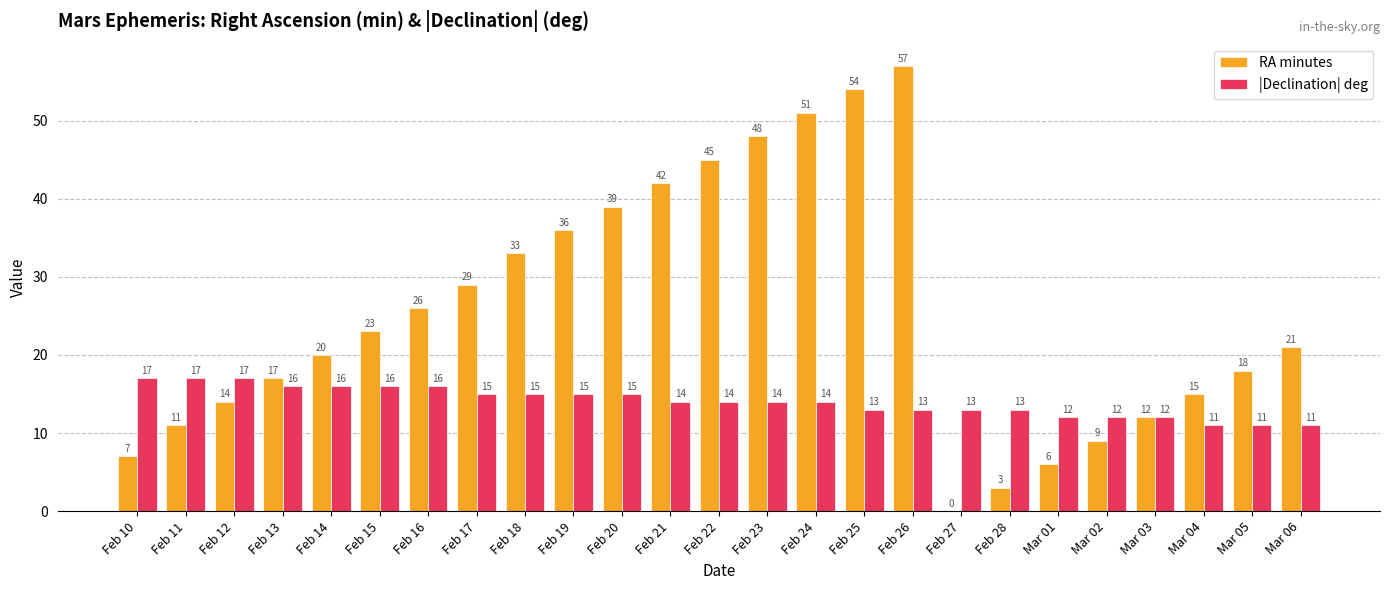

What is the total value across all series at Mar 03?

24